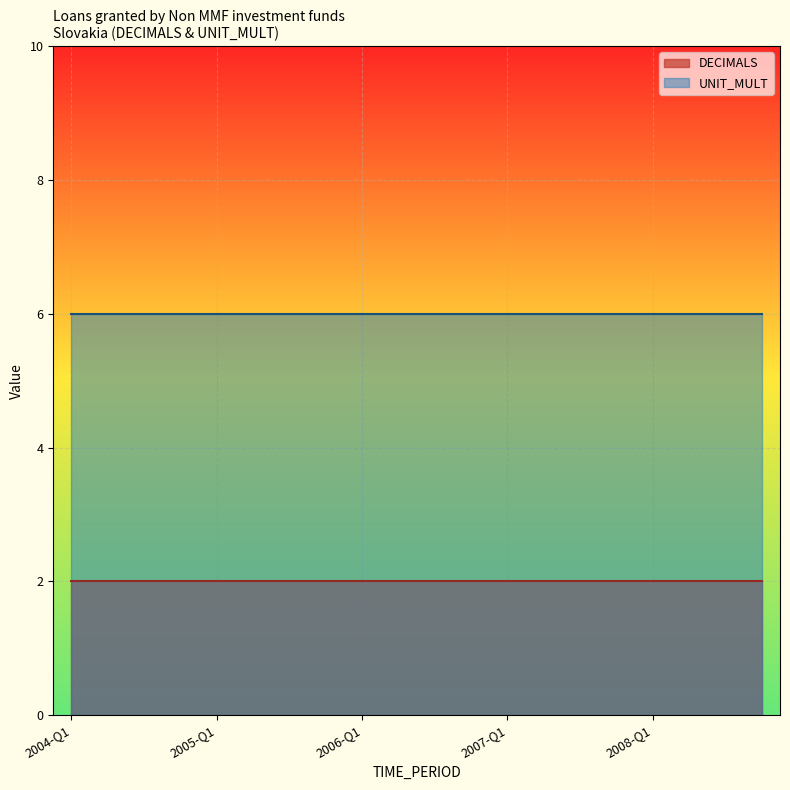

Which series has the widest spread of values?

DECIMALS